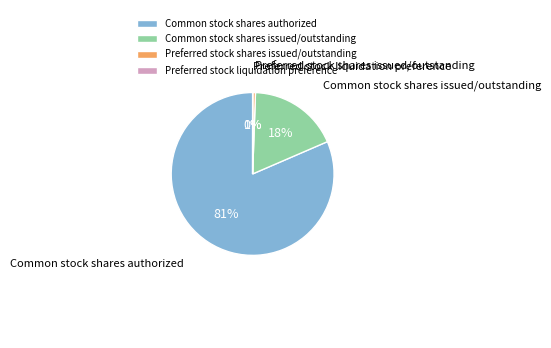

Does any single category account for the majority?

Yes